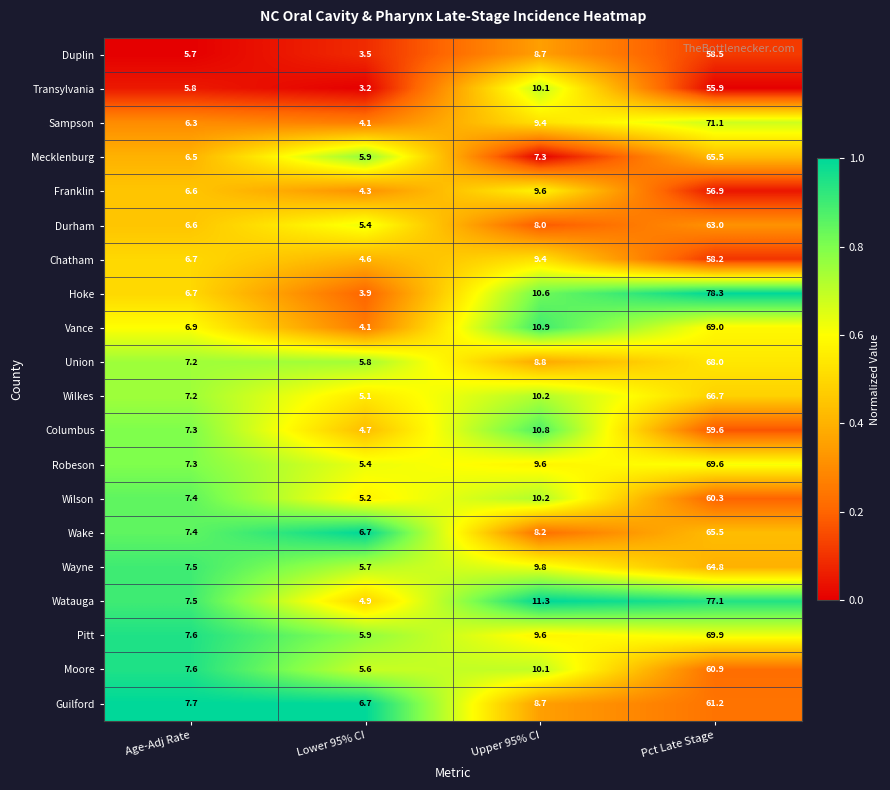

What is the total value across all series at Upper 95% CI?

191.3